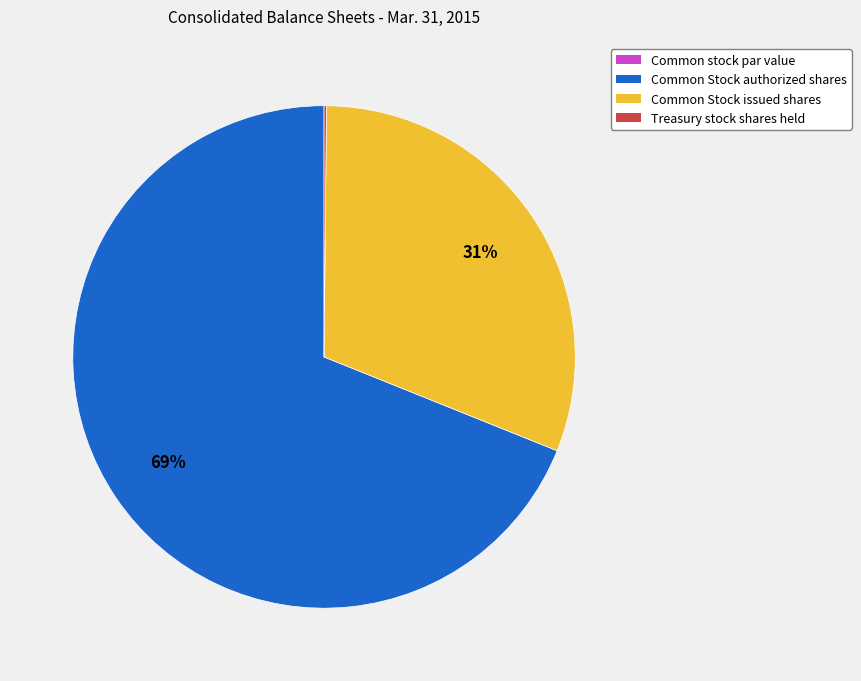

Which category has the biggest portion of the pie?

Common Stock authorized shares